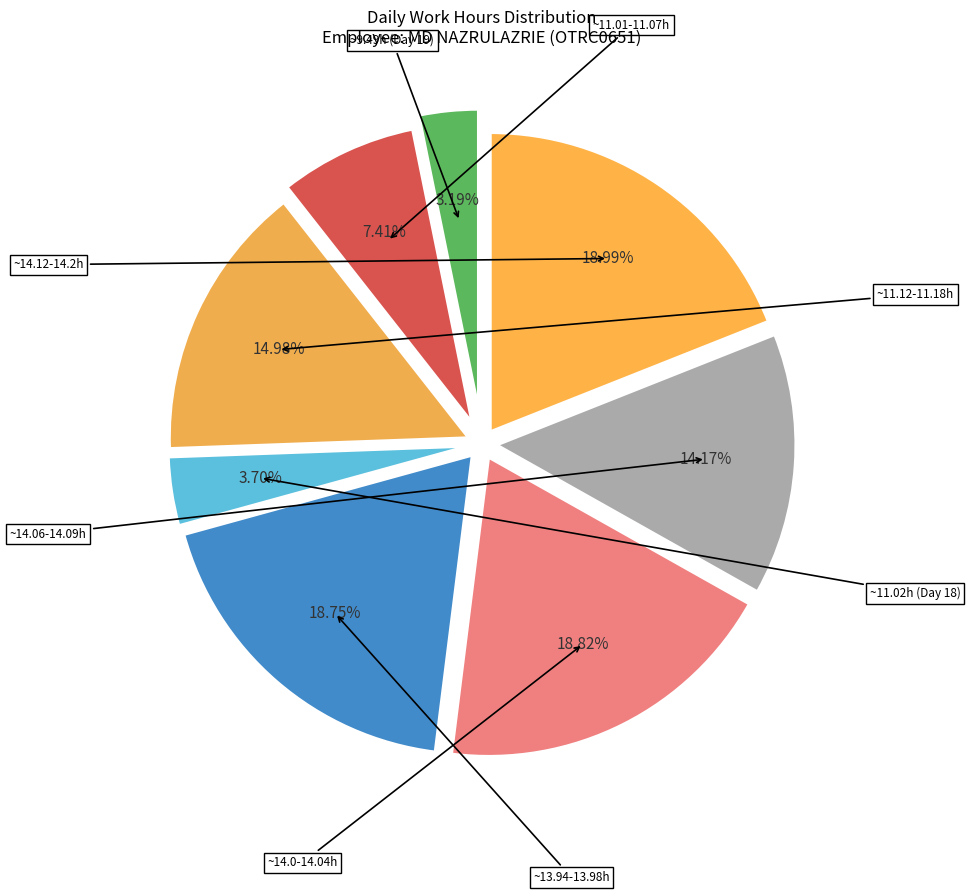

The Day 17 slice represents 17% of the pie. True or false?

False